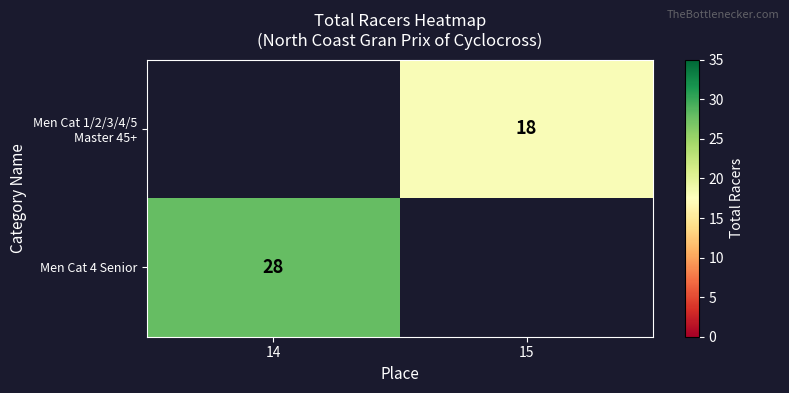

True or false: Men Cat 4 Senior has a value of 44 at 14.

False